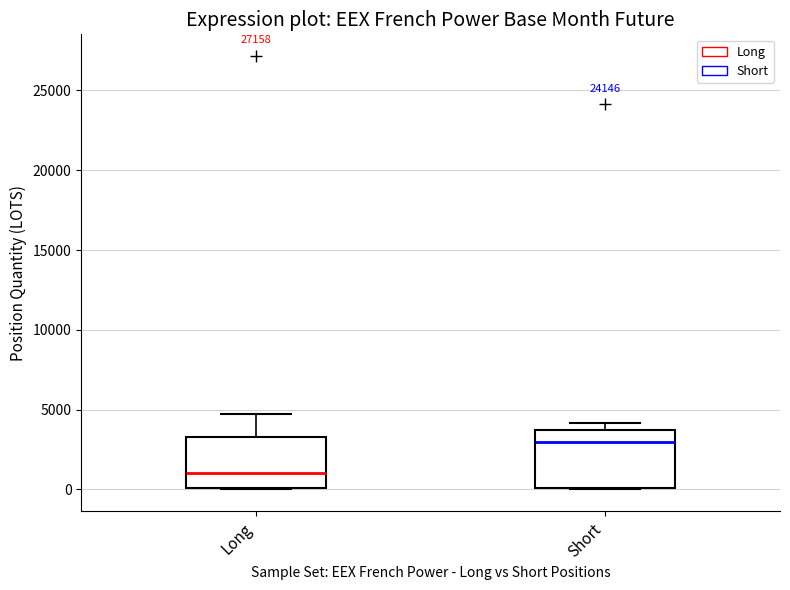

Which box's median line is the lowest?

Long